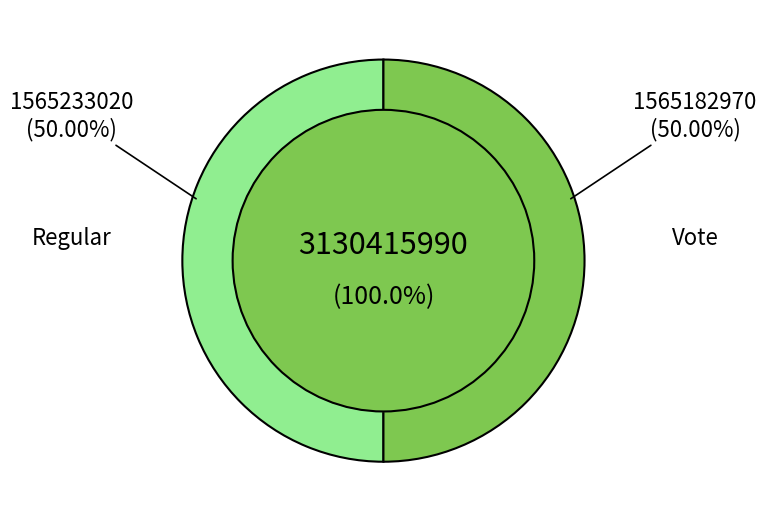

Which slice represents more than half of the pie?

Regular